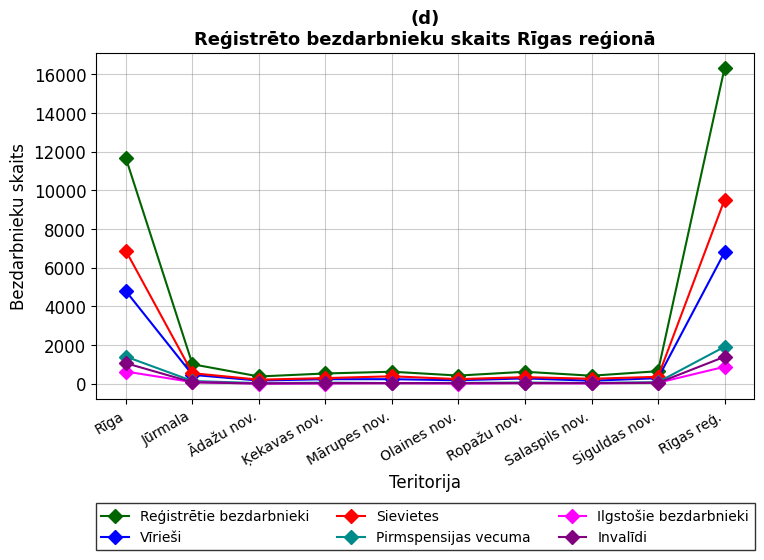

Between Ādažu nov. and Rīgas reģ., which series saw the biggest shift?

Reģistrētie bezdarbnieki